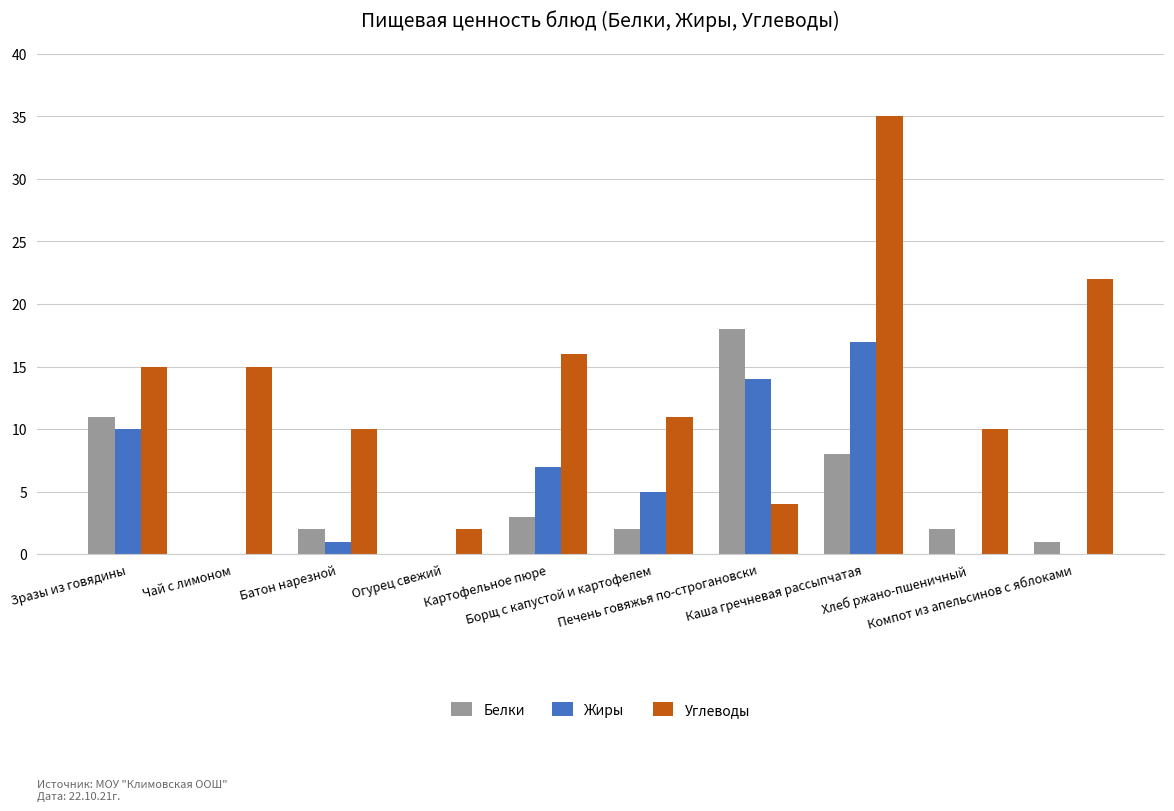

Which series has the largest total across all categories?

Углеводы